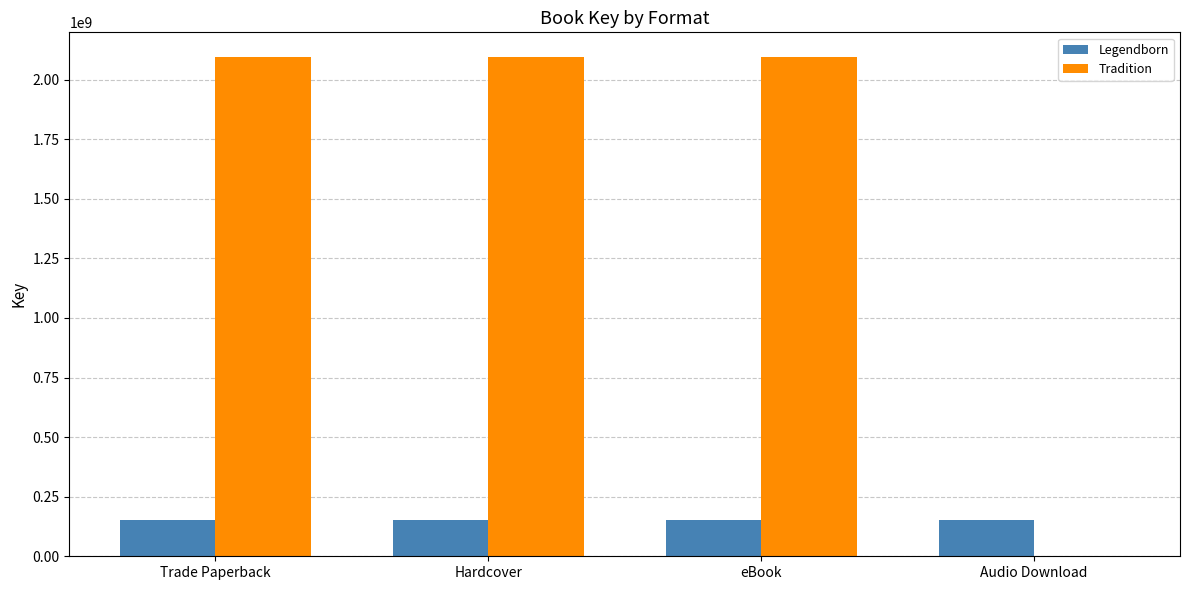

What is the sum of all Tradition values?

6281667417